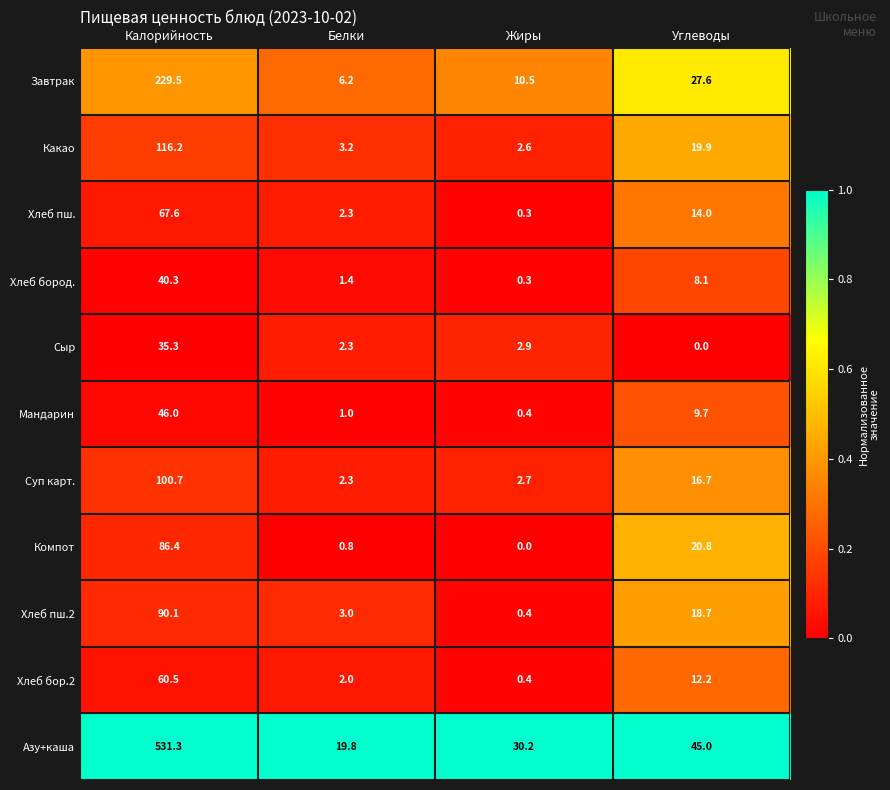

The Какао series shows 19.9 at Углеводы. True or false?

True